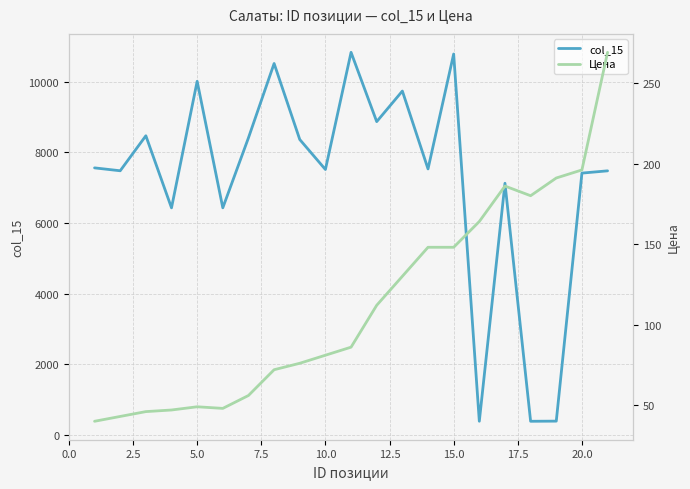

What is the spread (max minus min) of values at 12.5?

6382